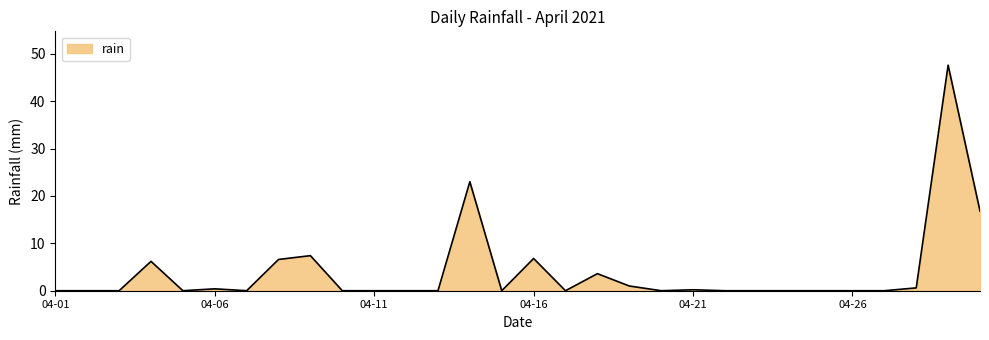

What is the difference between the maximum and minimum values?

47.6